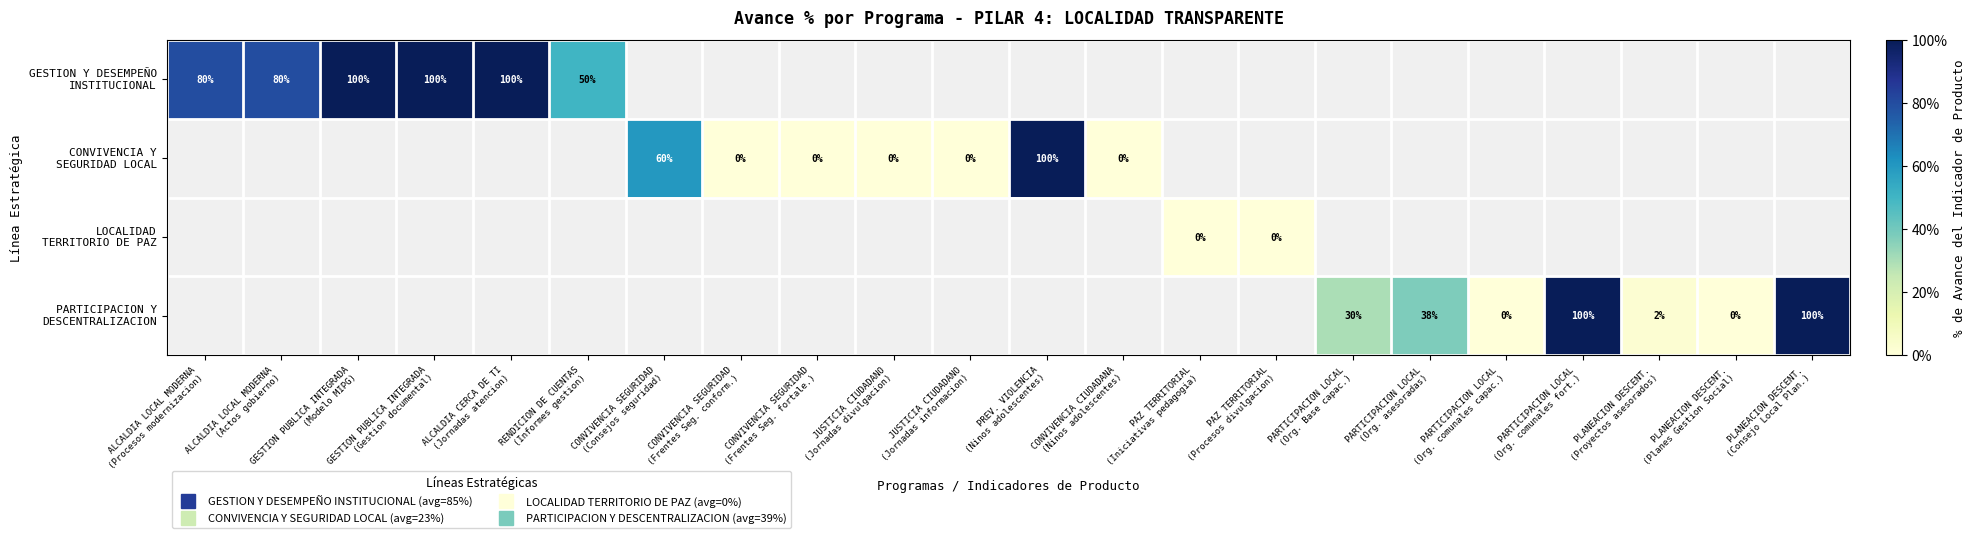

Which series changed the most between PARTICIPACION LOCAL (Org. comunales capac.) and PARTICIPACION LOCAL (Org. comunales fort.)?

PARTICIPACION Y DESCENTRALIZACION